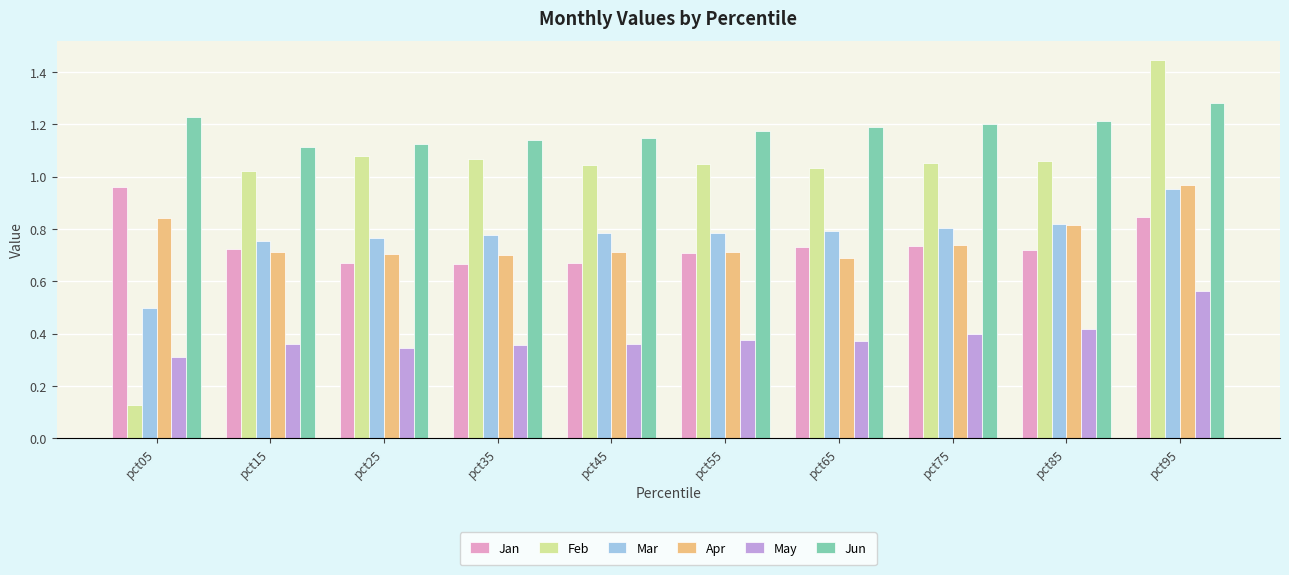

At how many categories does at least one series exceed 0?

10